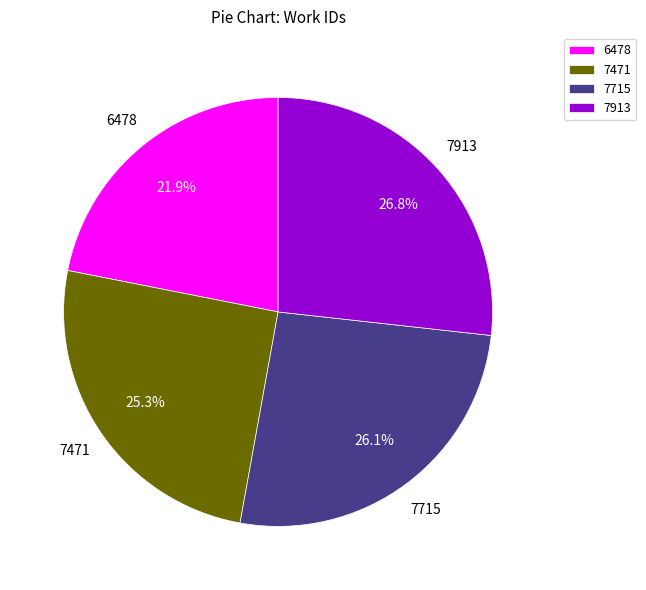

Which category has the biggest portion of the pie?

7913